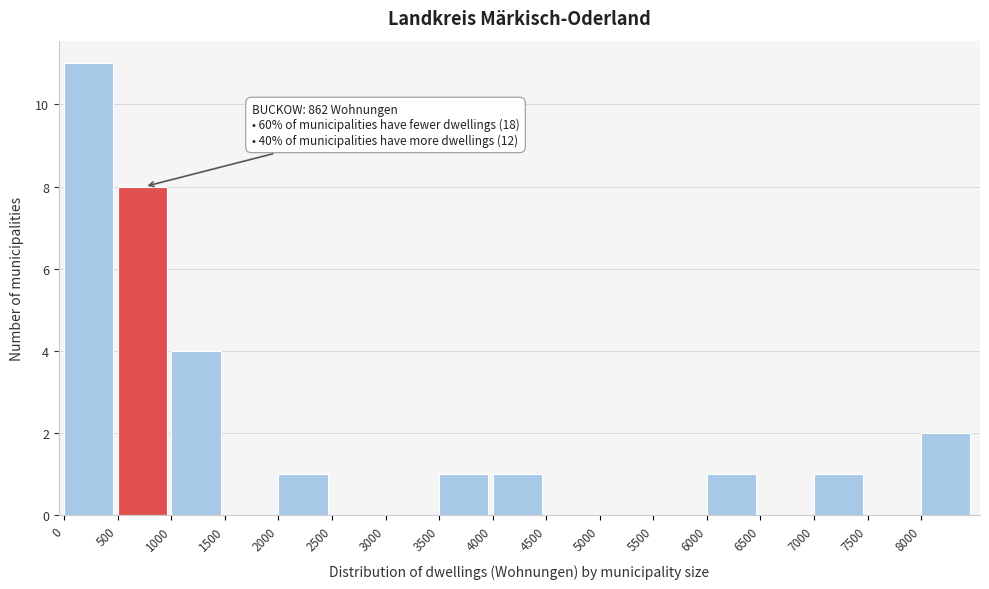

Which range on the x-axis has the tallest bar?

0 to 500